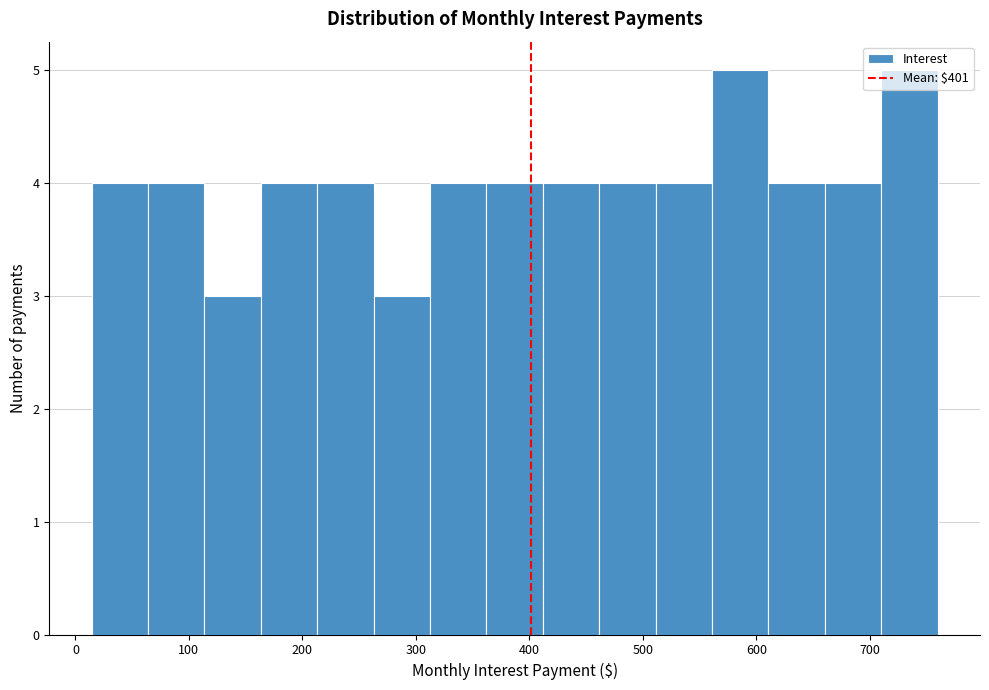

Reading left to right, transcribe this chart: for each bar, give the range it covers on the x-axis and its height. Neither the bar edges nor the heights are printed on the chart, so give them approximately, as read against the axes.

10 to 60: 4
60 to 110: 4
110 to 160: 3
160 to 210: 4
210 to 260: 4
260 to 310: 3
310 to 360: 4
360 to 410: 4
410 to 460: 4
460 to 510: 4
510 to 560: 4
560 to 610: 5
610 to 660: 4
660 to 710: 4
710 to 760: 5